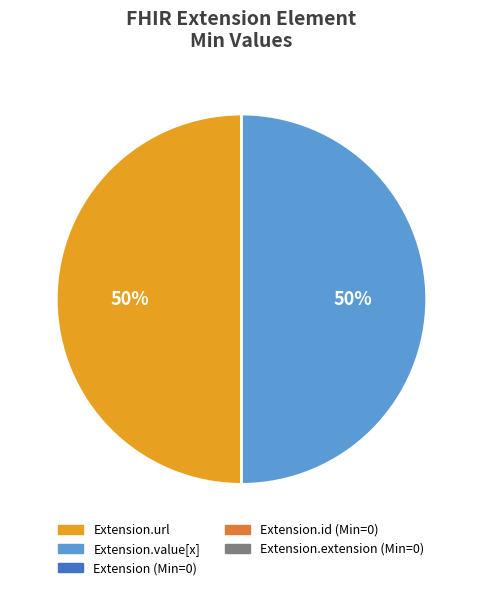

Is there any slice that represents more than half of the pie?

No